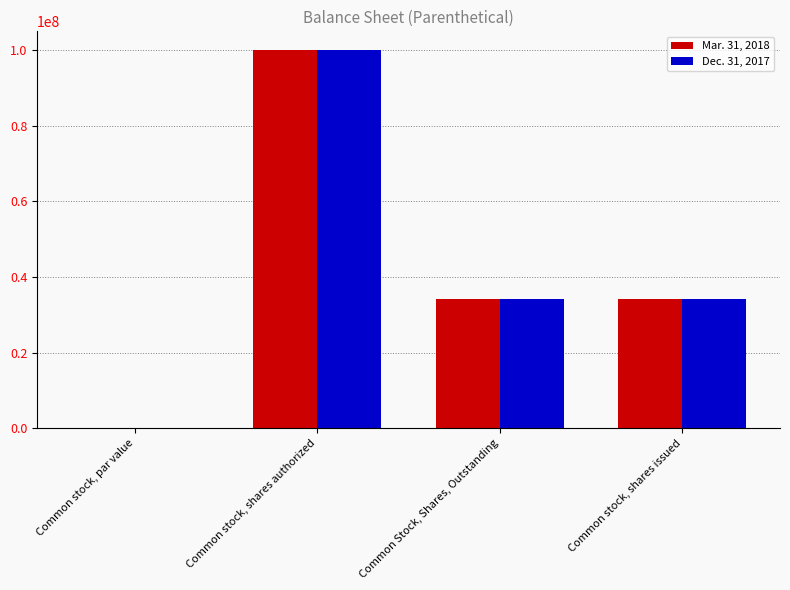

The Mar. 31, 2018 series shows 10255387.5 at Common stock, shares issued. True or false?

False